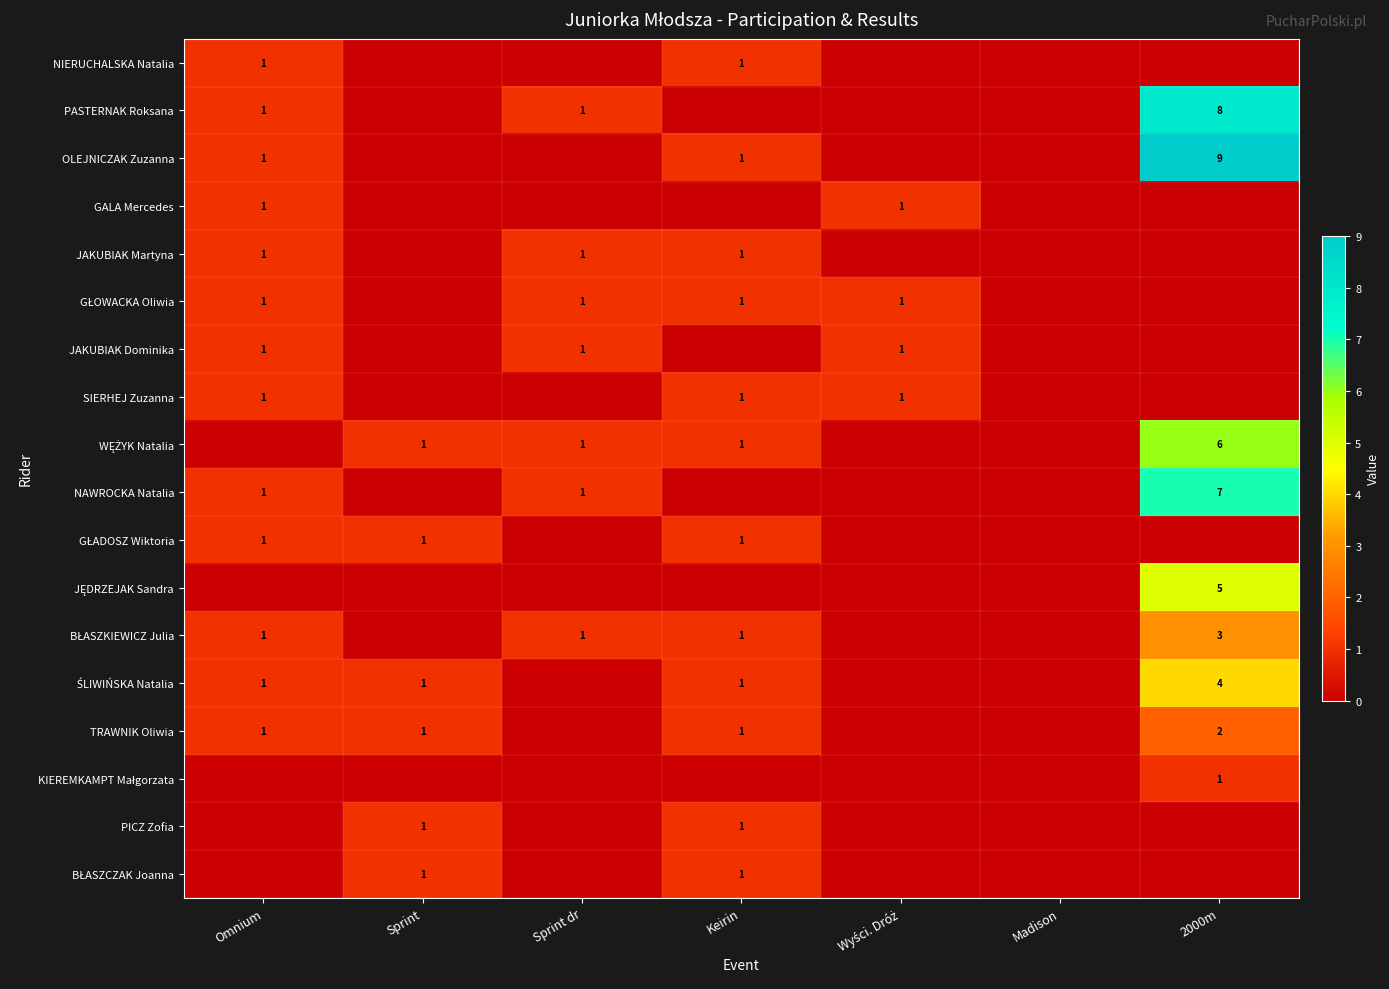

At how many categories does at least one series exceed 6?

1